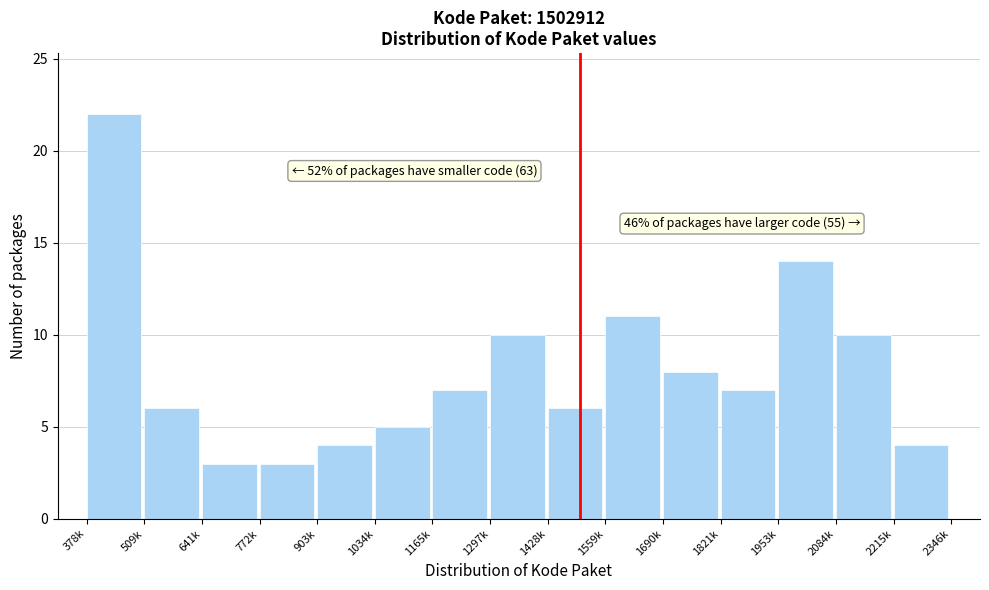

Reading left to right, what are all the values shown in this chart?

22	6	3	3	4	5	7	10	6	11	8	7	14	10	4